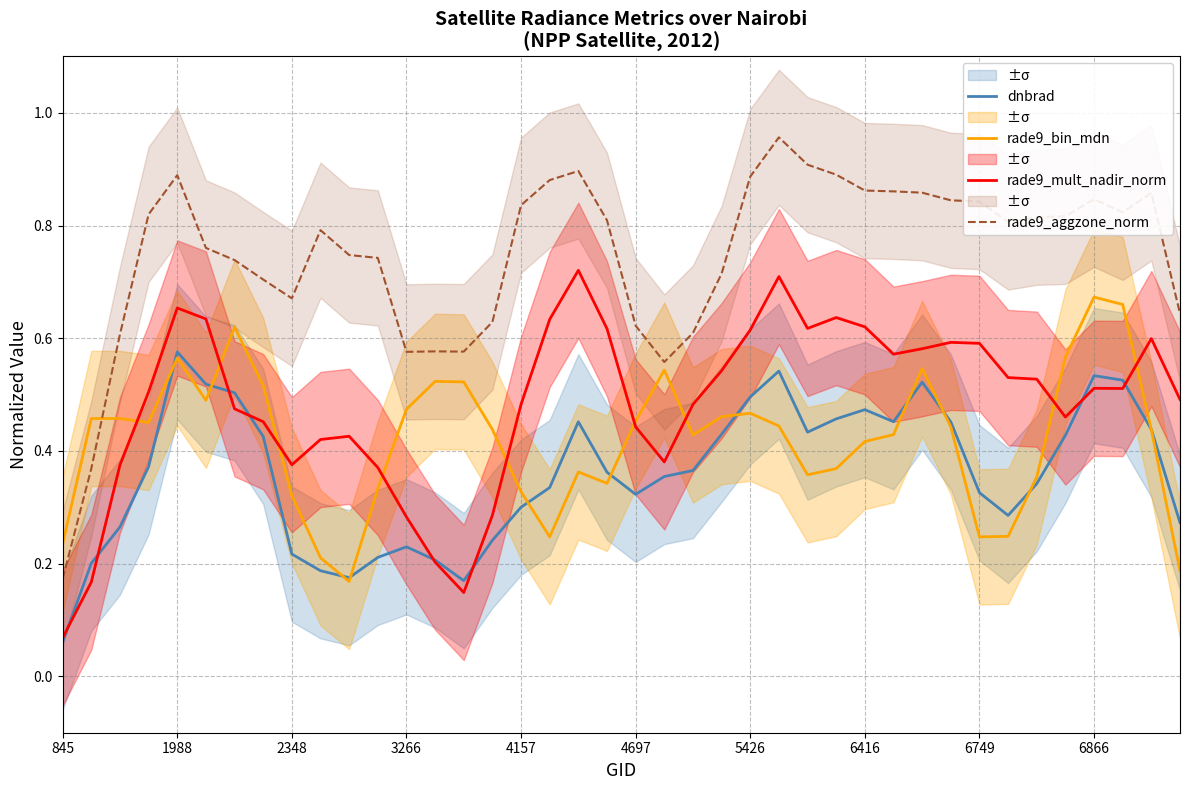

Reading left to right, list all the values displayed in this chart.

dnbrad: 0.1	0.2	0.3	0.4	0.6	0.5	0.5	0.4	0.2	0.2	0.2	0.2	0.2	0.2	0.2	0.2	0.3	0.3	0.5	0.4	0.3	0.4	0.4	0.4	0.5	0.5	0.4	0.5	0.5	0.5	0.5	0.5	0.3	0.3	0.3	0.4	0.5	0.5	0.4	0.3
rade9_bin_mdn: 0.2	0.5	0.5	0.5	0.6	0.5	0.6	0.5	0.3	0.2	0.2	0.3	0.5	0.5	0.5	0.4	0.3	0.2	0.4	0.3	0.5	0.5	0.4	0.5	0.5	0.4	0.4	0.4	0.4	0.4	0.5	0.4	0.2	0.2	0.4	0.6	0.7	0.7	0.4	0.2
rade9_mult_nadir_norm: 0.1	0.2	0.4	0.5	0.7	0.6	0.5	0.5	0.4	0.4	0.4	0.4	0.3	0.2	0.1	0.3	0.5	0.6	0.7	0.6	0.4	0.4	0.5	0.5	0.6	0.7	0.6	0.6	0.6	0.6	0.6	0.6	0.6	0.5	0.5	0.5	0.5	0.5	0.6	0.5
rade9_aggzone_norm: 0.2	0.4	0.6	0.8	0.9	0.8	0.7	0.7	0.7	0.8	0.7	0.7	0.6	0.6	0.6	0.6	0.8	0.9	0.9	0.8	0.6	0.6	0.6	0.7	0.9	1.0	0.9	0.9	0.9	0.9	0.9	0.8	0.8	0.8	0.8	0.8	0.8	0.8	0.9	0.6